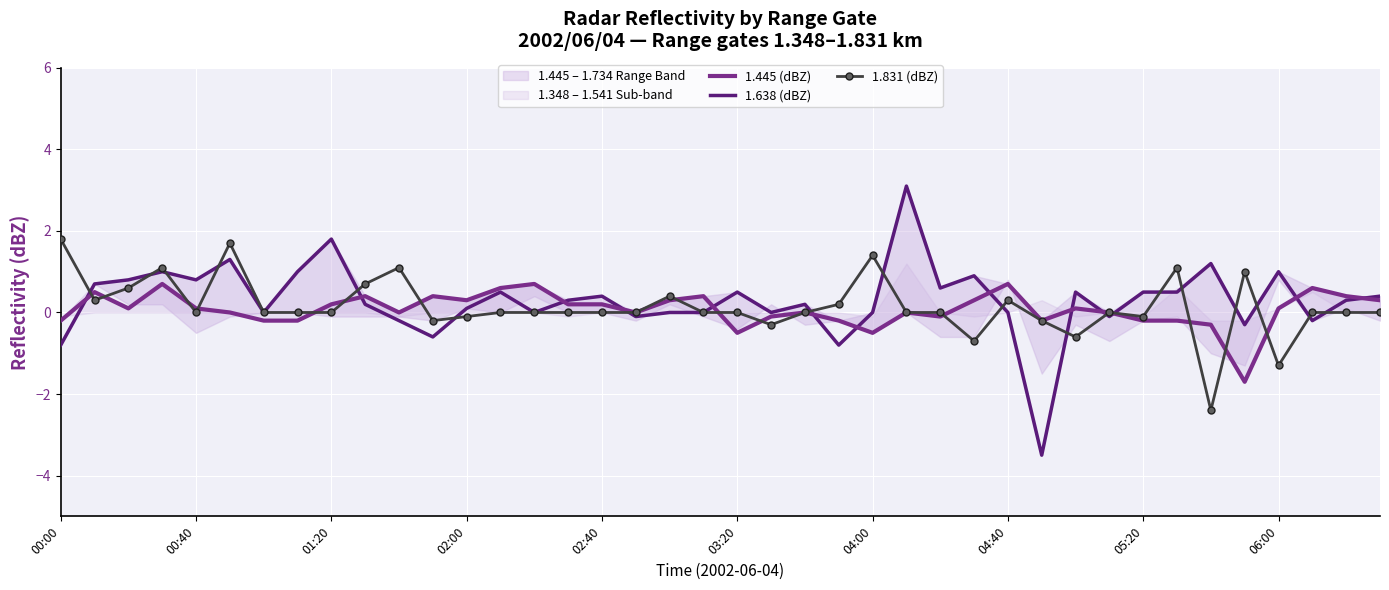

Which series has the largest total across all categories?

1.638 (dBZ)